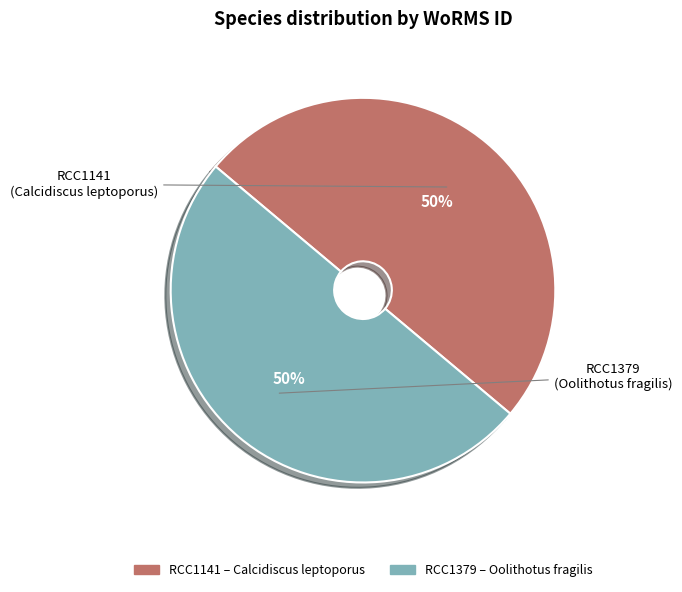

How many slices are in this pie chart?

2